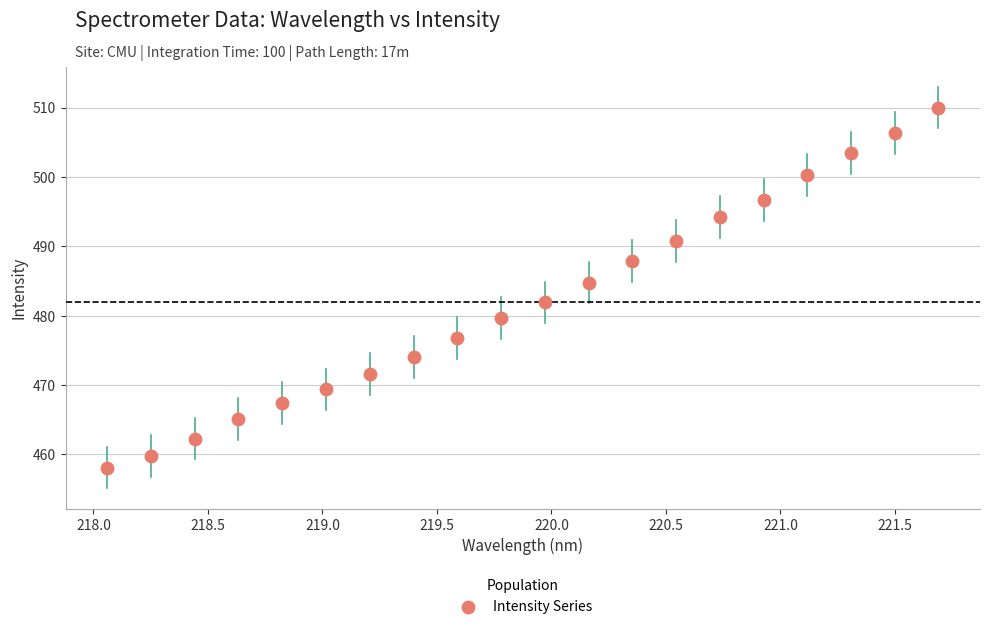

What is the range of Y values (max minus min)?

51.9